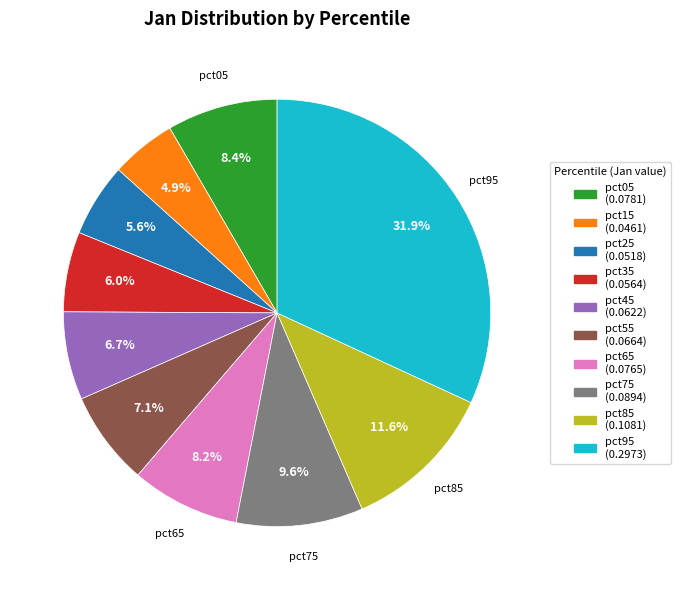

True or false: pct85 accounts for 4% of the total.

False